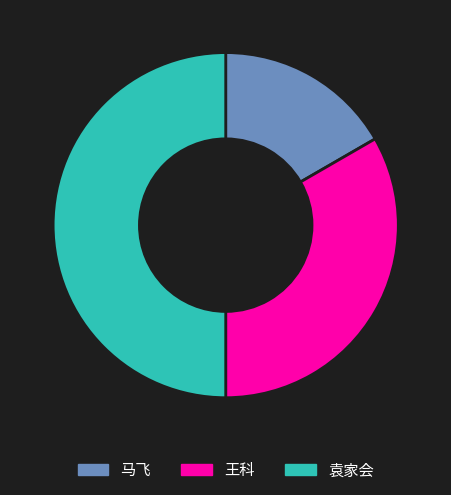

How many slices are in this pie chart?

3